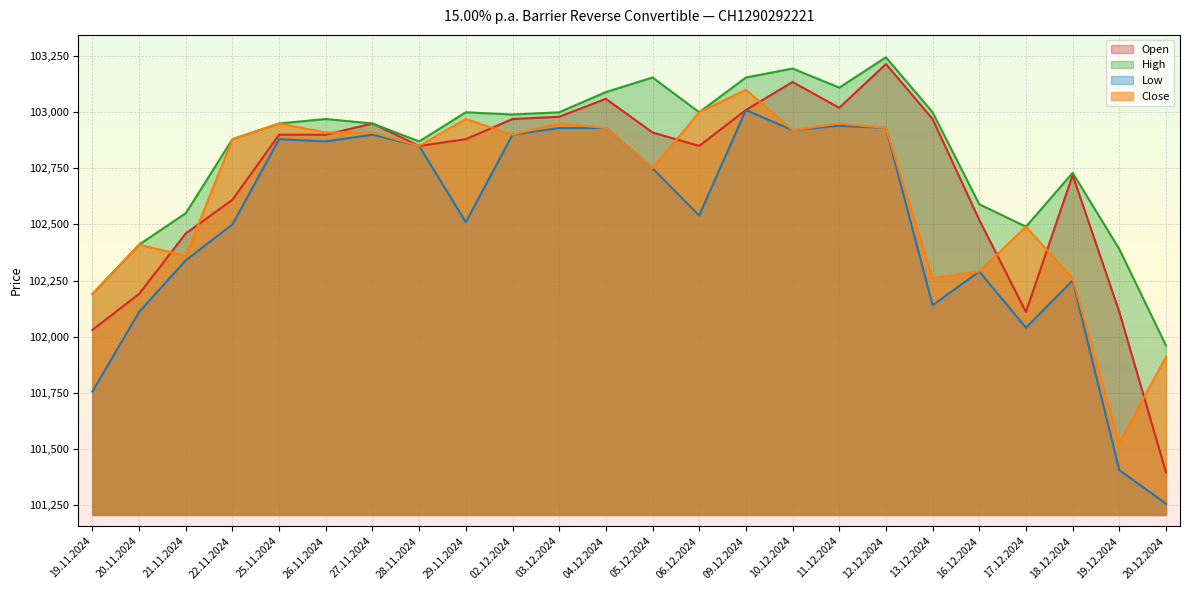

What is the difference between the Open values at 13.12.2024 and 22.11.2024?

360